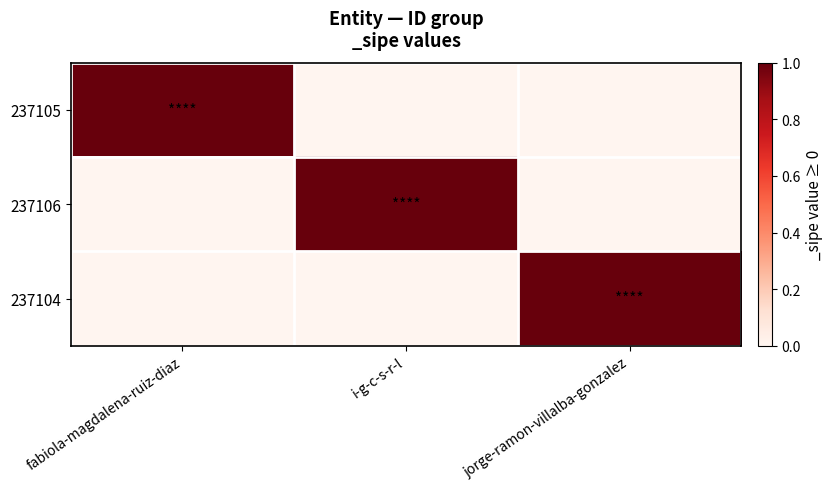

What is the total value across all series at fabiola-magdalena-ruiz-diaz?

1